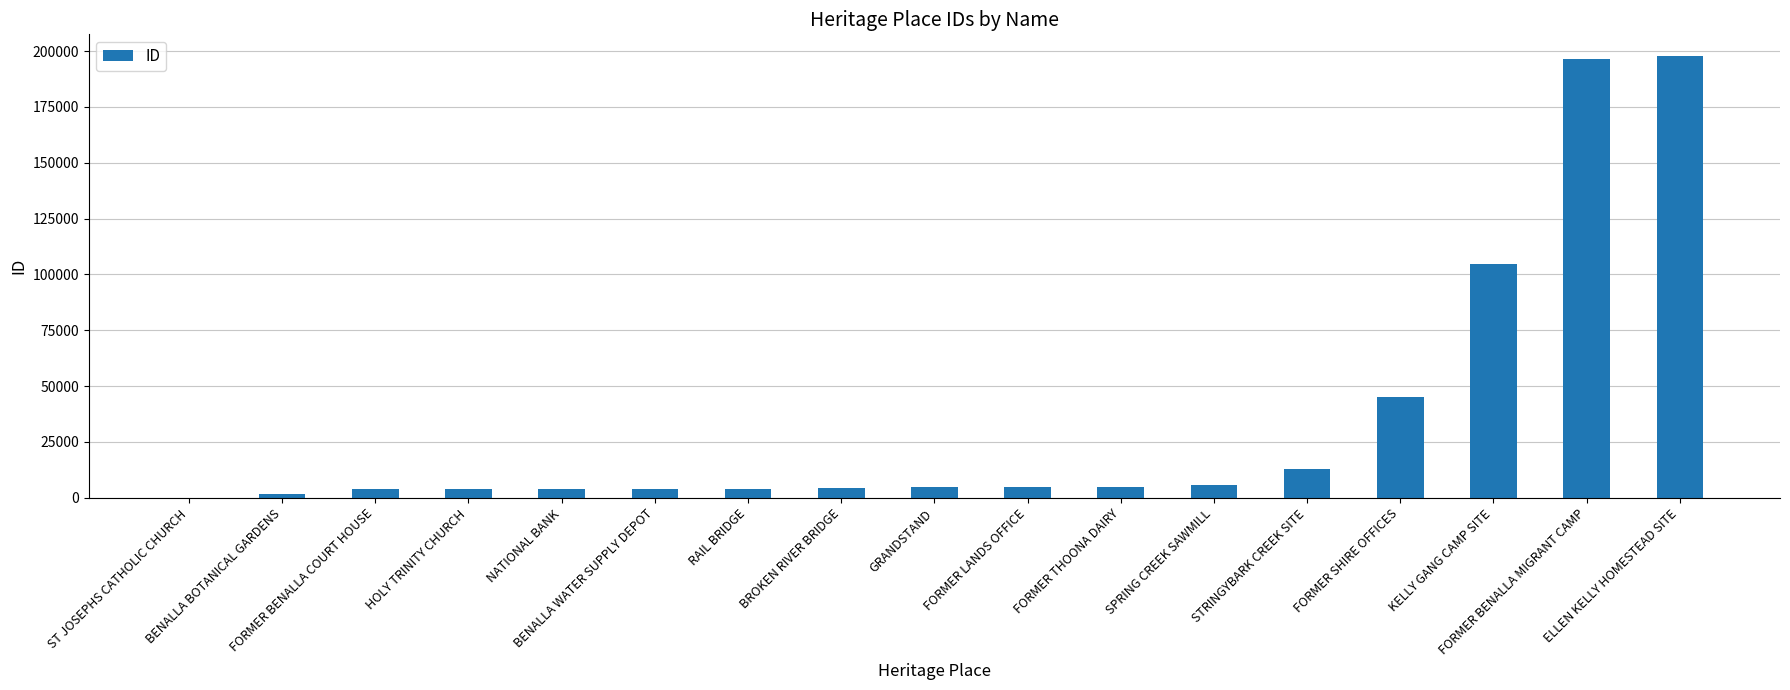

What is the greatest value displayed?

197646